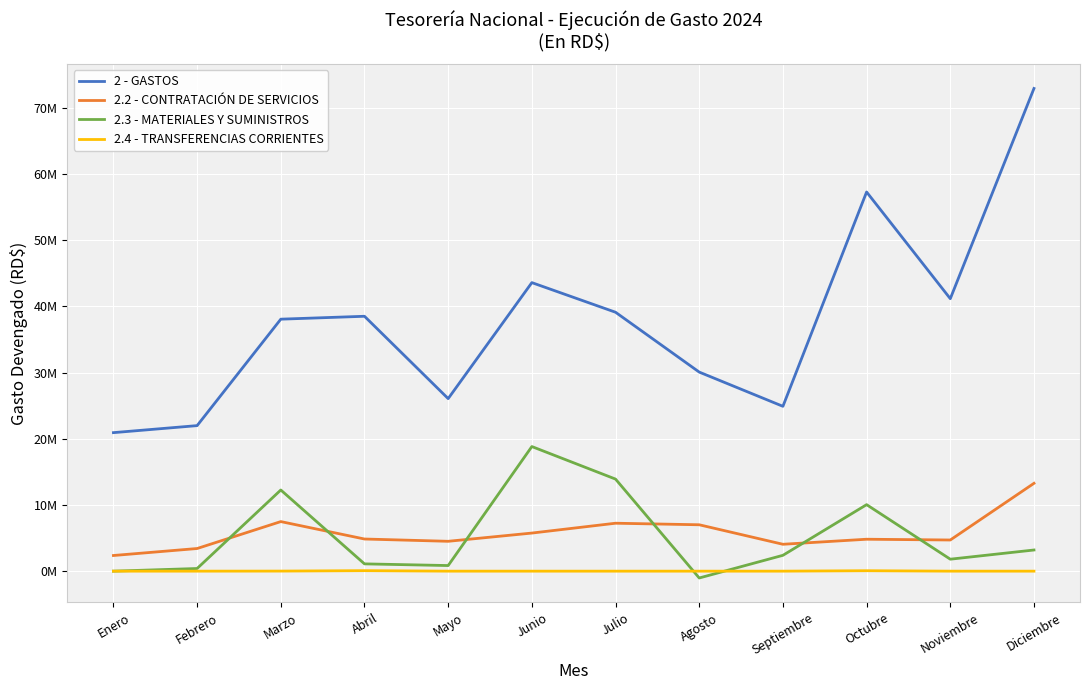

Is this an area chart (filled region under the line)?

No